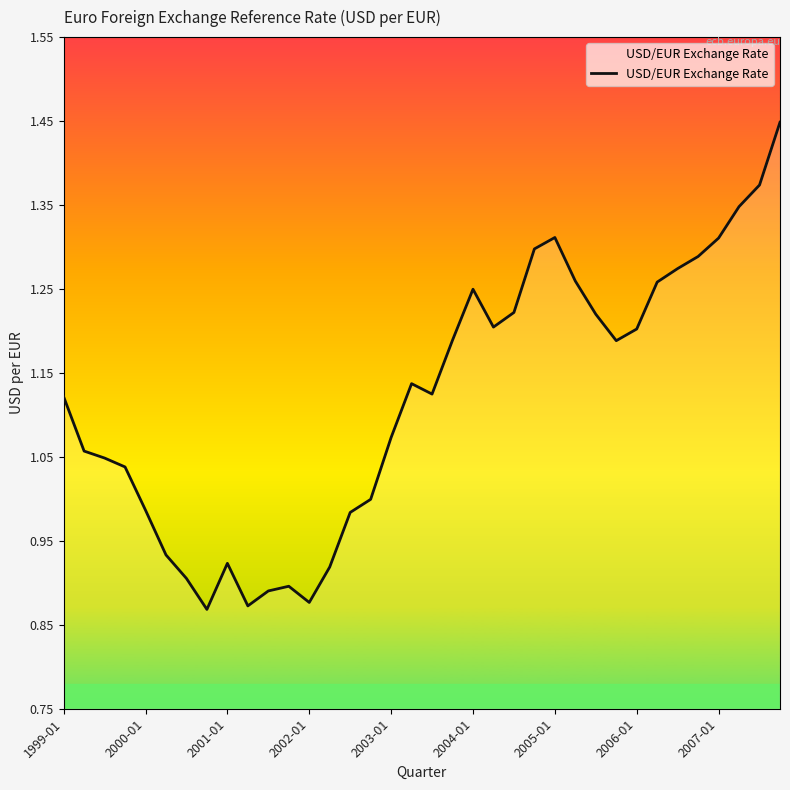

How many lines are shown in the chart?

1